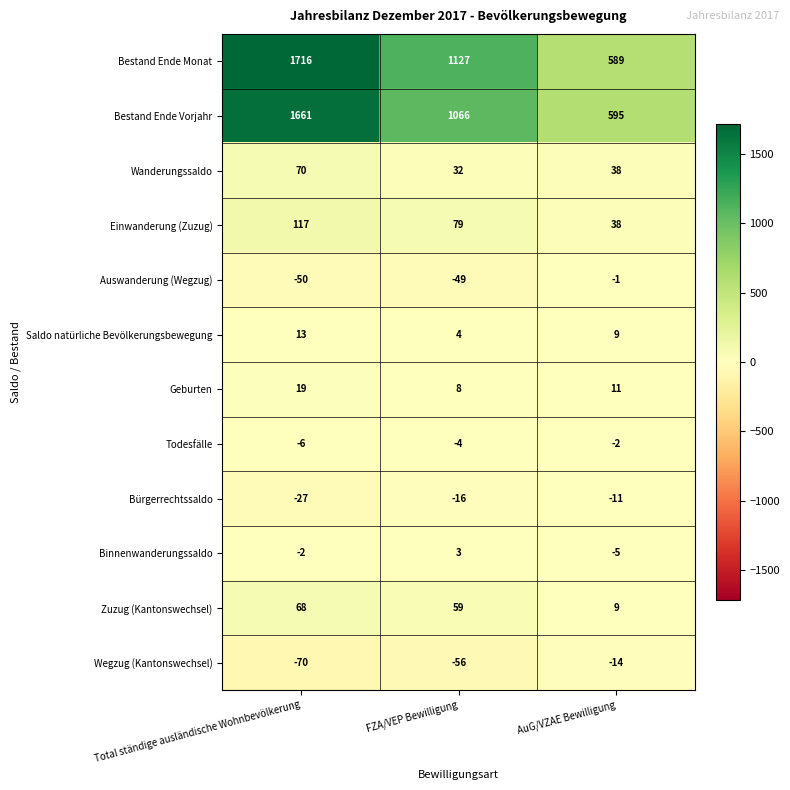

What is the difference between the maximum and minimum values in the Todesfälle series?

4